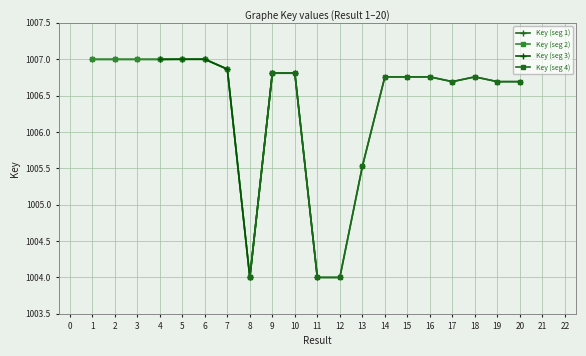

Where is the first local maximum?

5